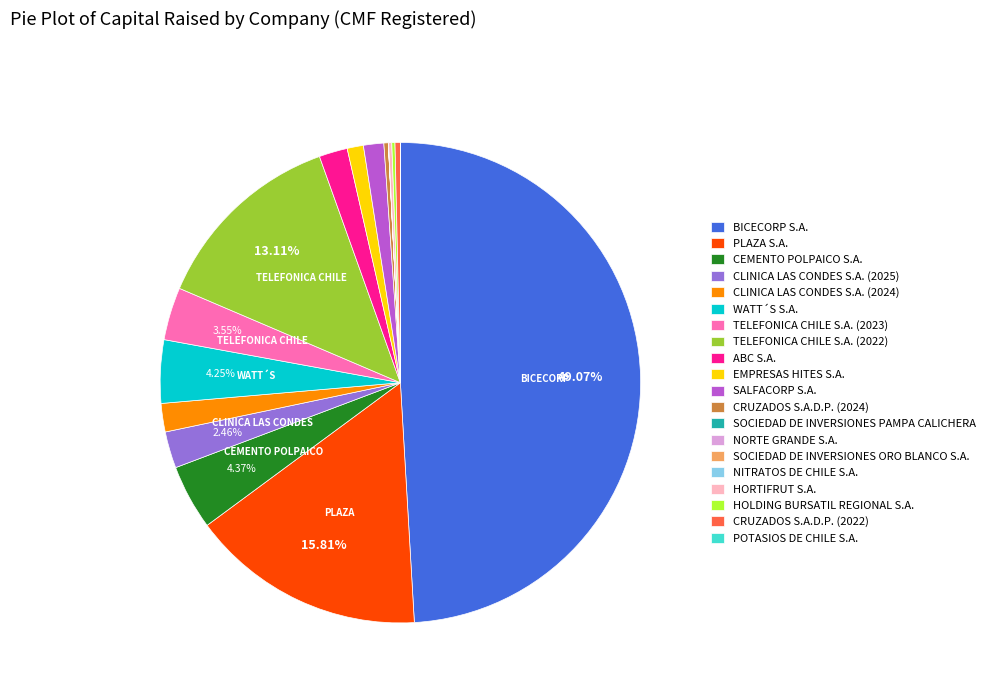

Which slice is the largest?

BICECORP S.A.